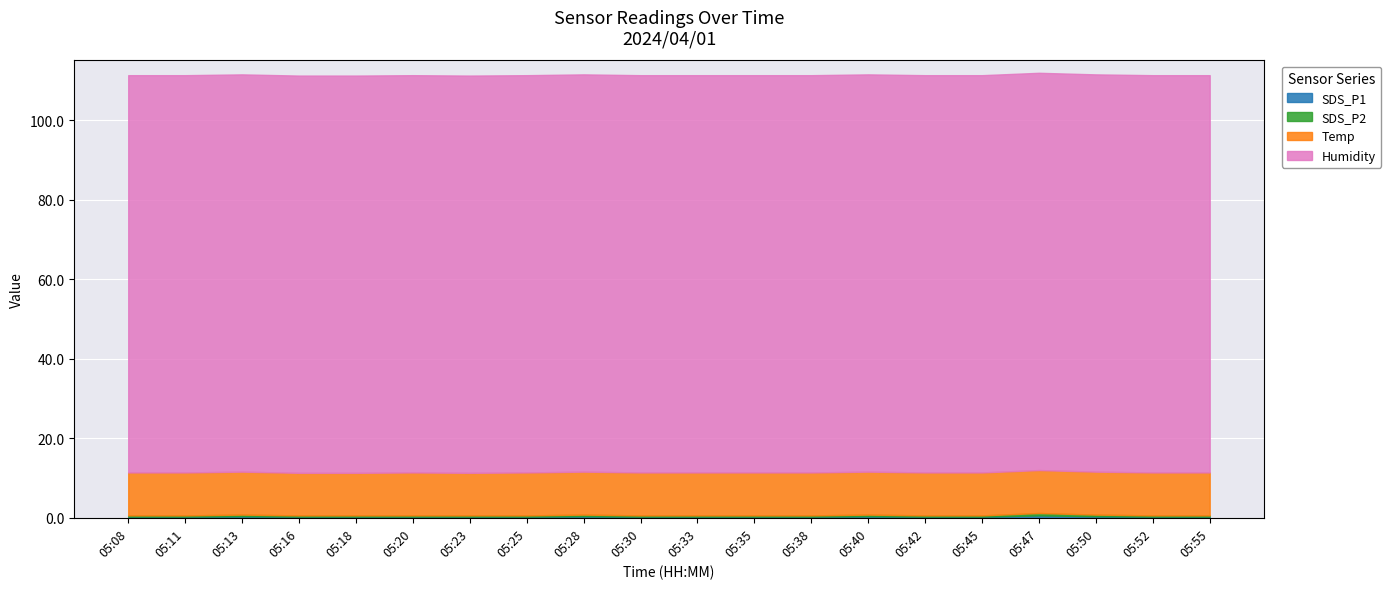

Read the SDS_P2 value at 05:35.

0.3